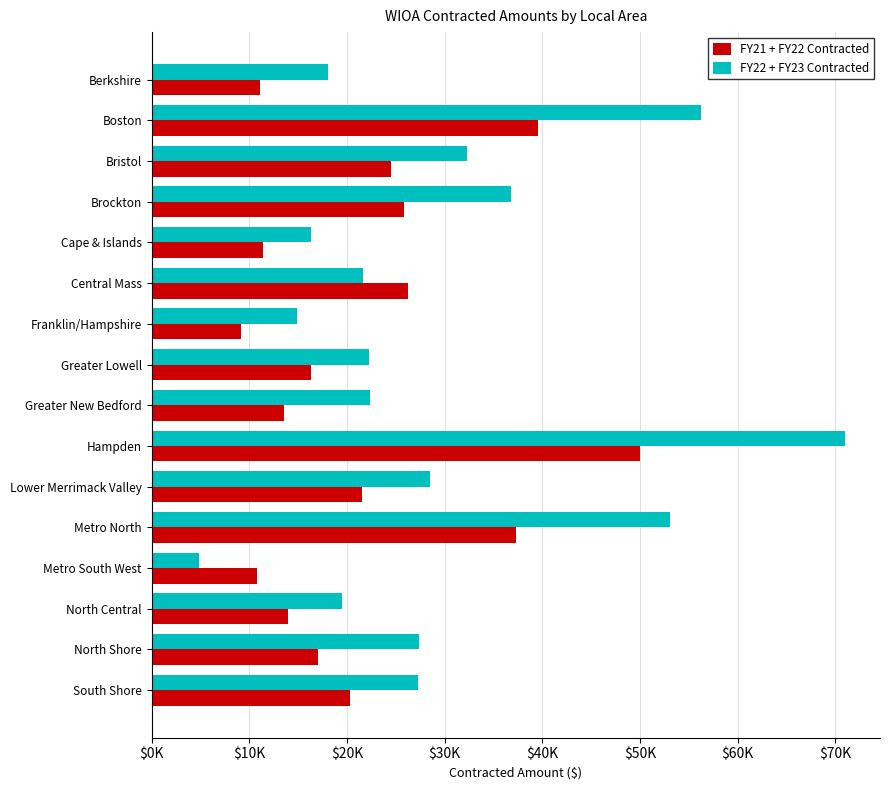

What are all the series names shown in the legend?

FY21 + FY22 Contracted, FY22 + FY23 Contracted